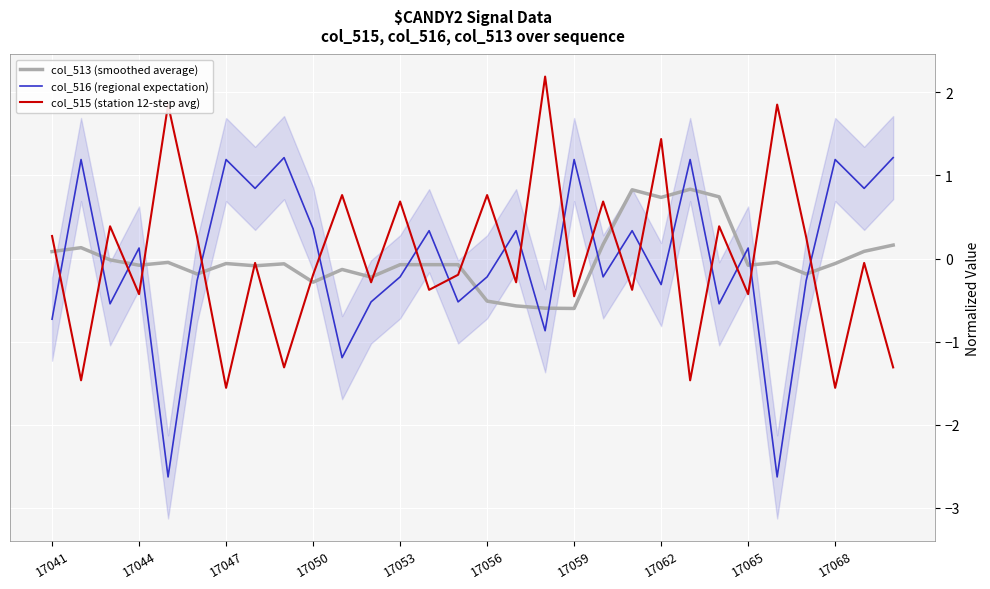

What is the highest value of the col_515 (station 12-step avg) series?

2.2